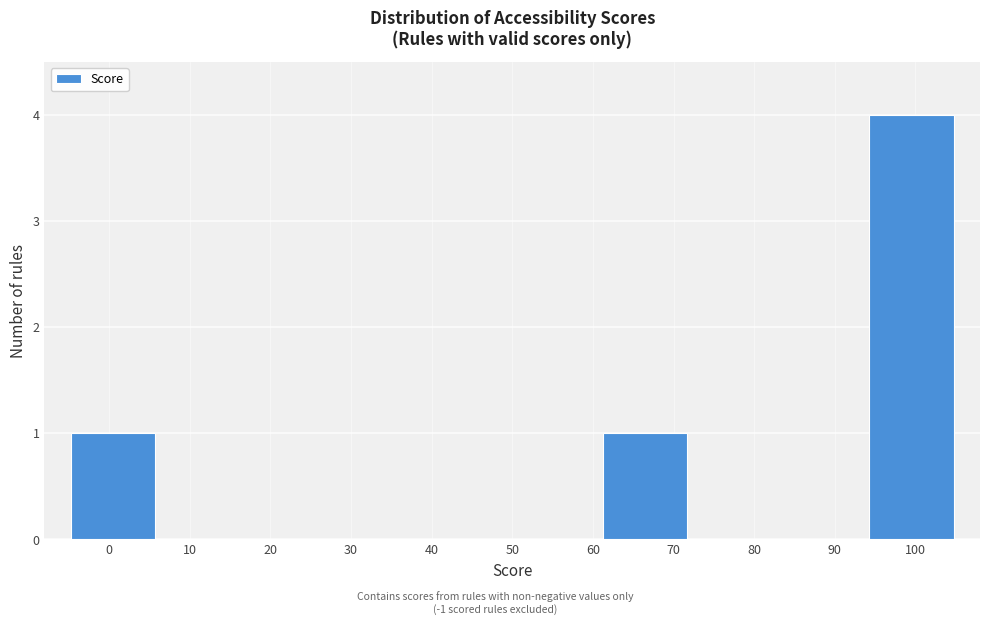

How tall is the bar that spans 61 to 72 on the x-axis? The values are not printed on the chart, so give them approximately, as read against the axis.

1